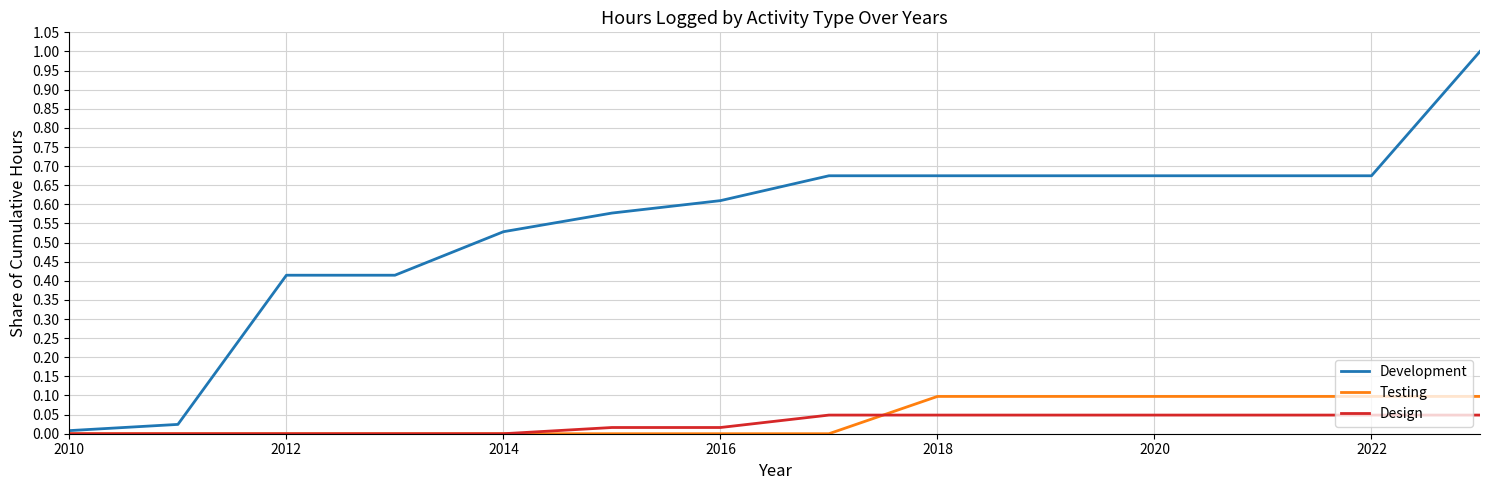

Rank the series by their maximum value, from lowest to highest.

Design, Testing, Development